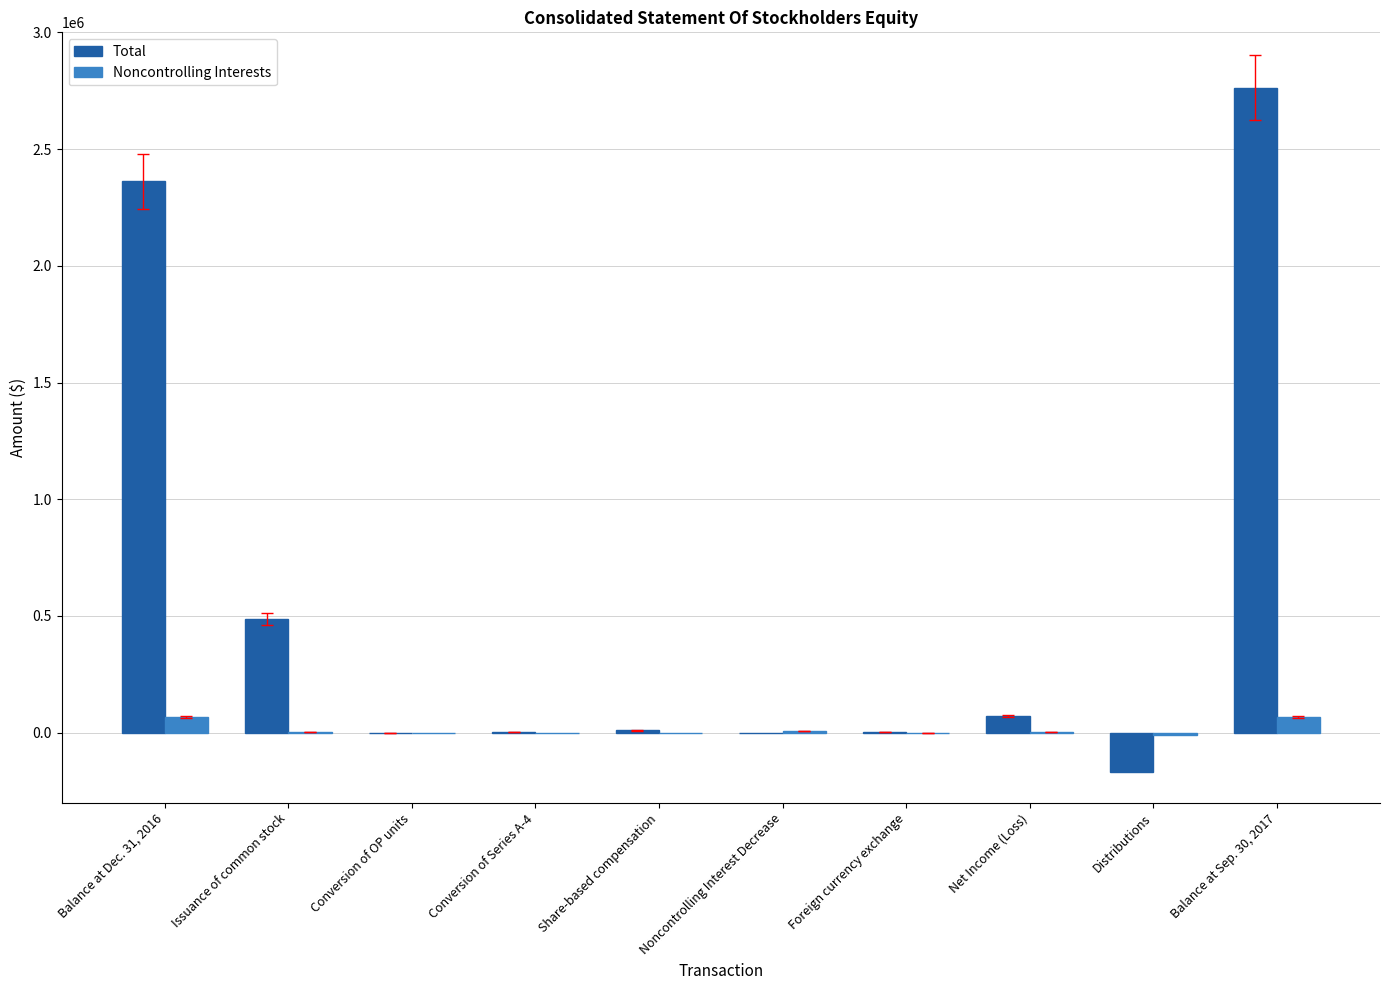

At which label is Total closest to 1296889?

Issuance of common stock